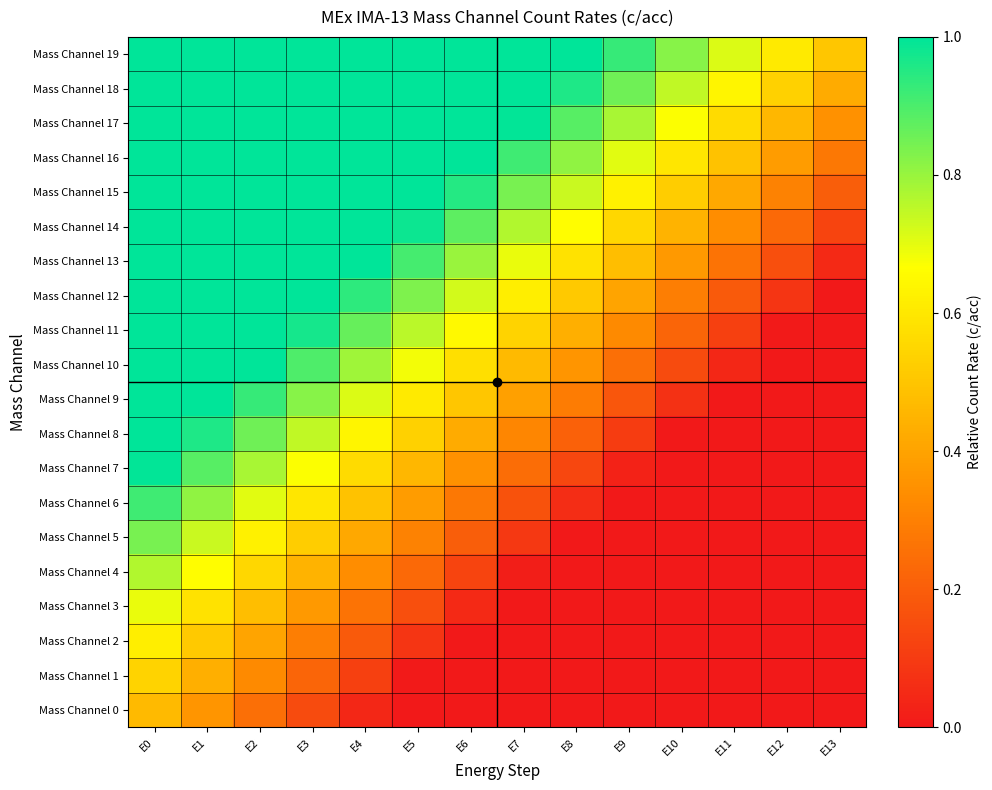

Which series changed the most between E2 and E7?

Mass Channel 7